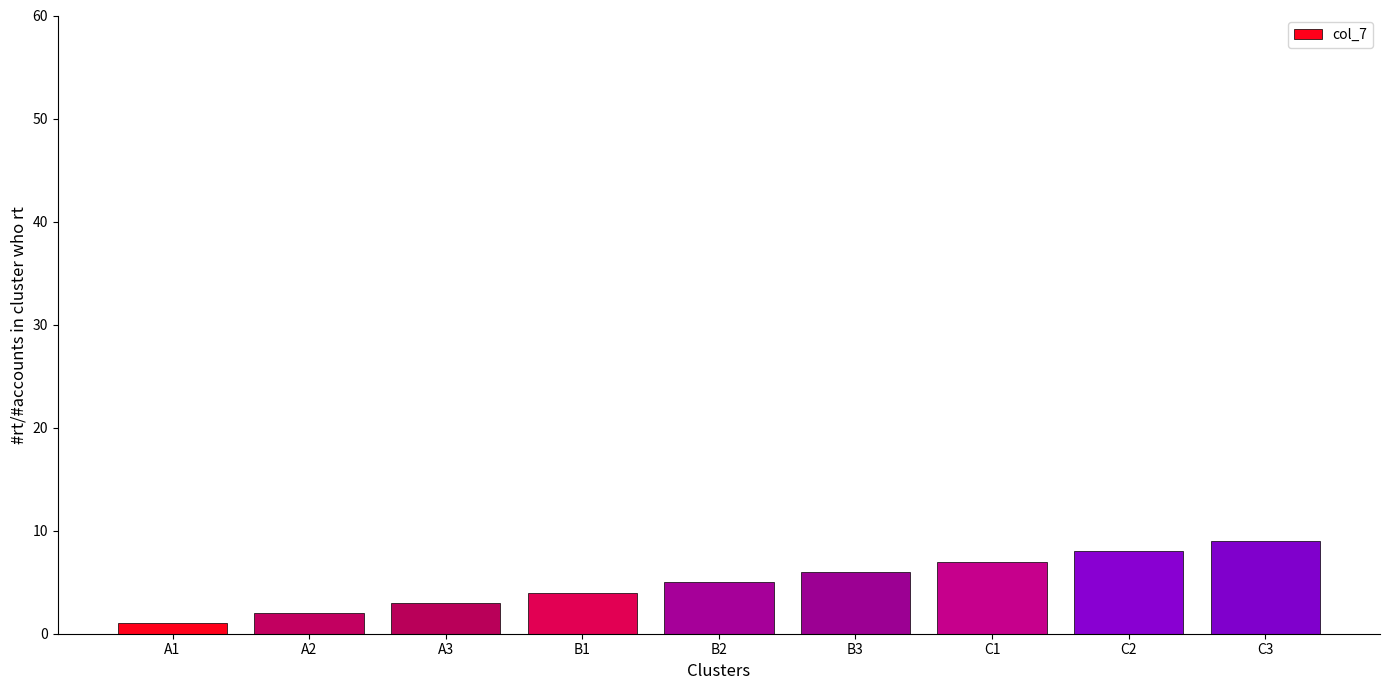

Rank the categories by value from highest to lowest.

C3, C2, C1, B3, B2, B1, A3, A2, A1